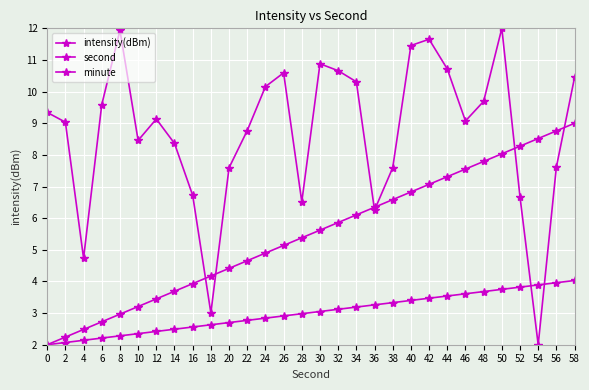

How many categories are shown in the chart?

30